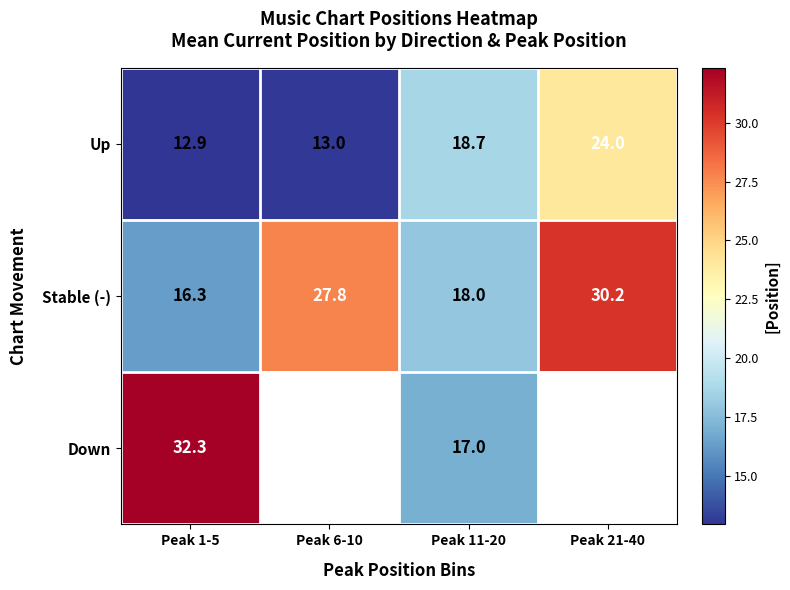

List the labels in order of Up value, smallest first.

Peak 1-5, Peak 6-10, Peak 11-20, Peak 21-40